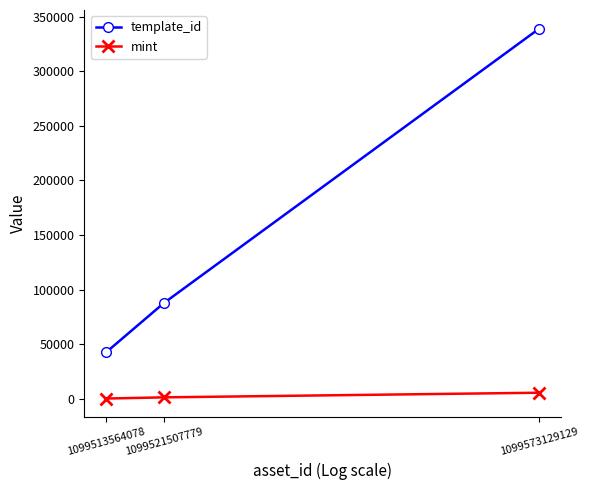

How many distinct data groups are displayed?

2